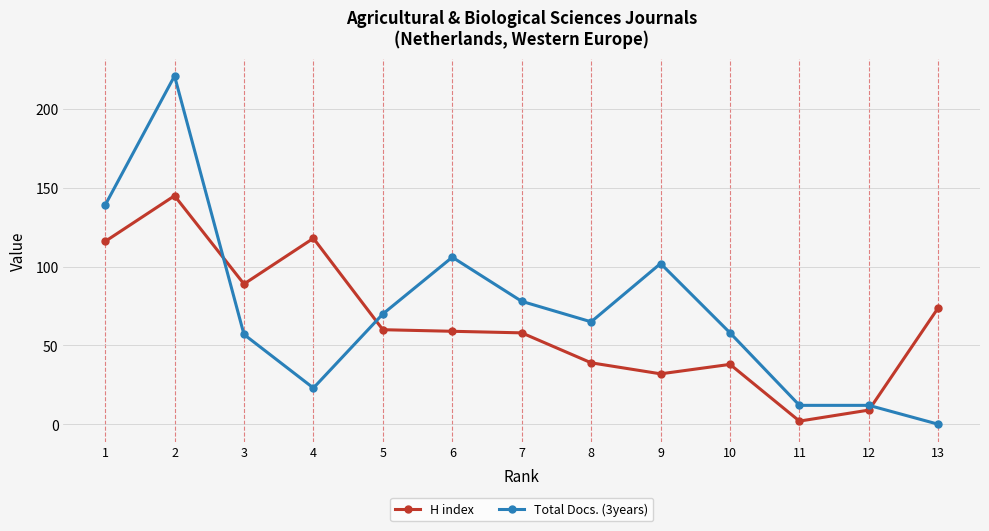

At which category is the sum across all series the highest?

2